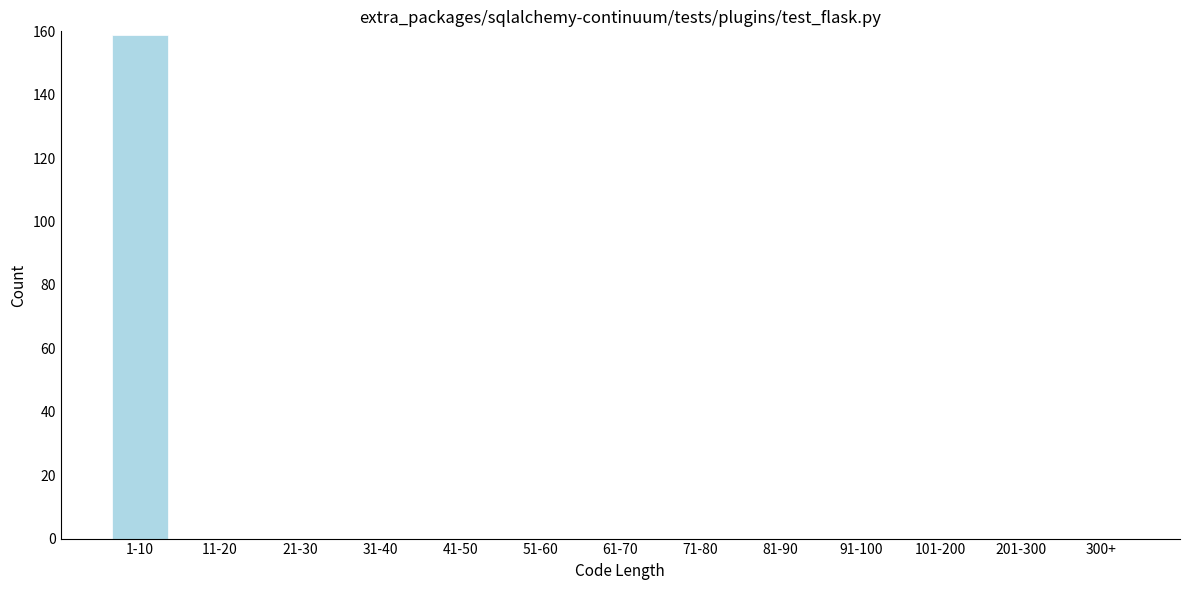

Reading left to right, what are all the values shown in this chart?

1-10=159	11-20=0	21-30=0	31-40=0	41-50=0	51-60=0	61-70=0	71-80=0	81-90=0	91-100=0	101-200=0	201-300=0	300+=0